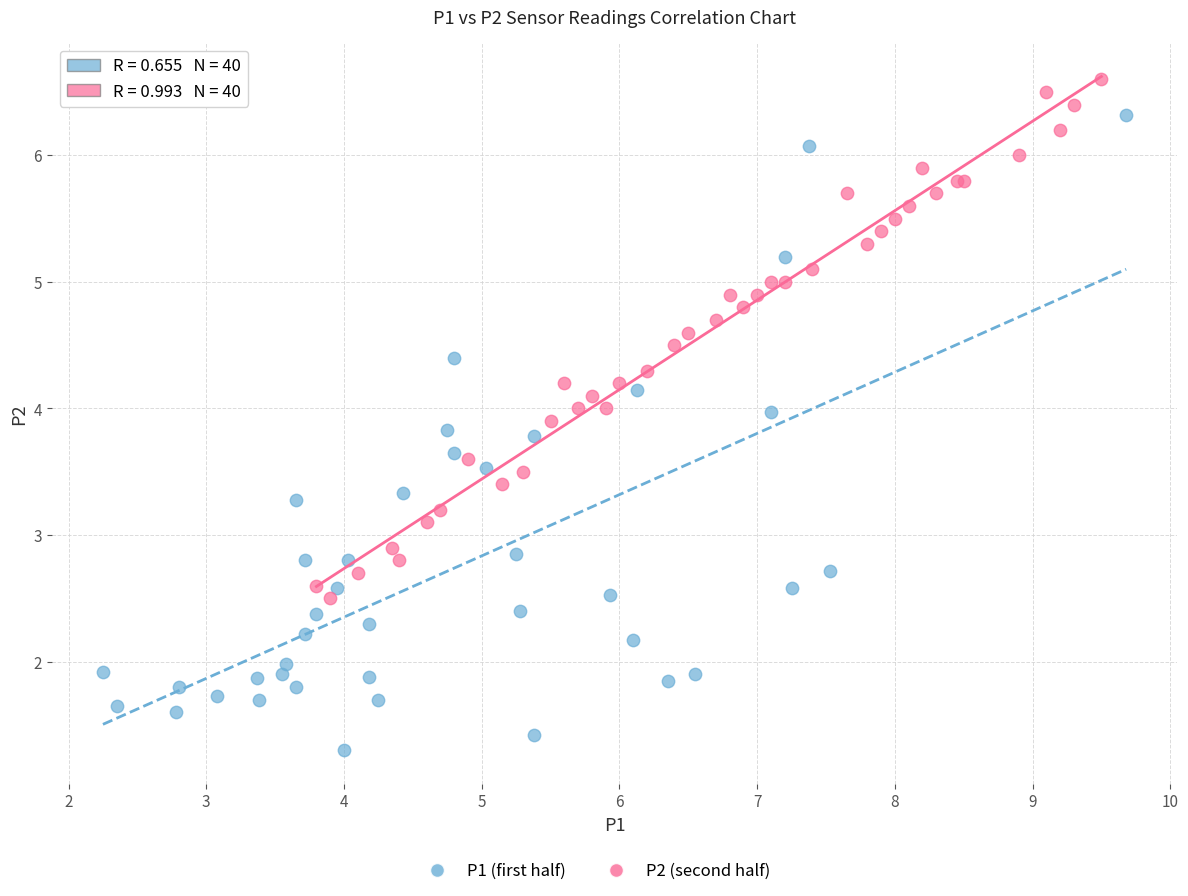

Which series reaches the minimum Y coordinate?

P1 (first half)